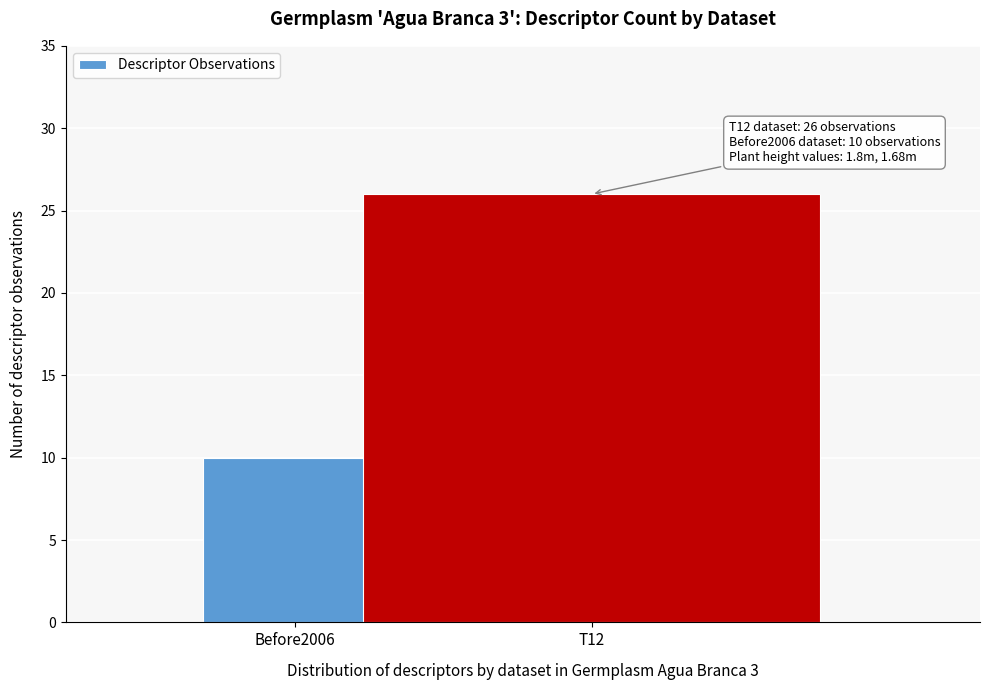

Reading left to right, transcribe all the data shown in this chart.

10	26